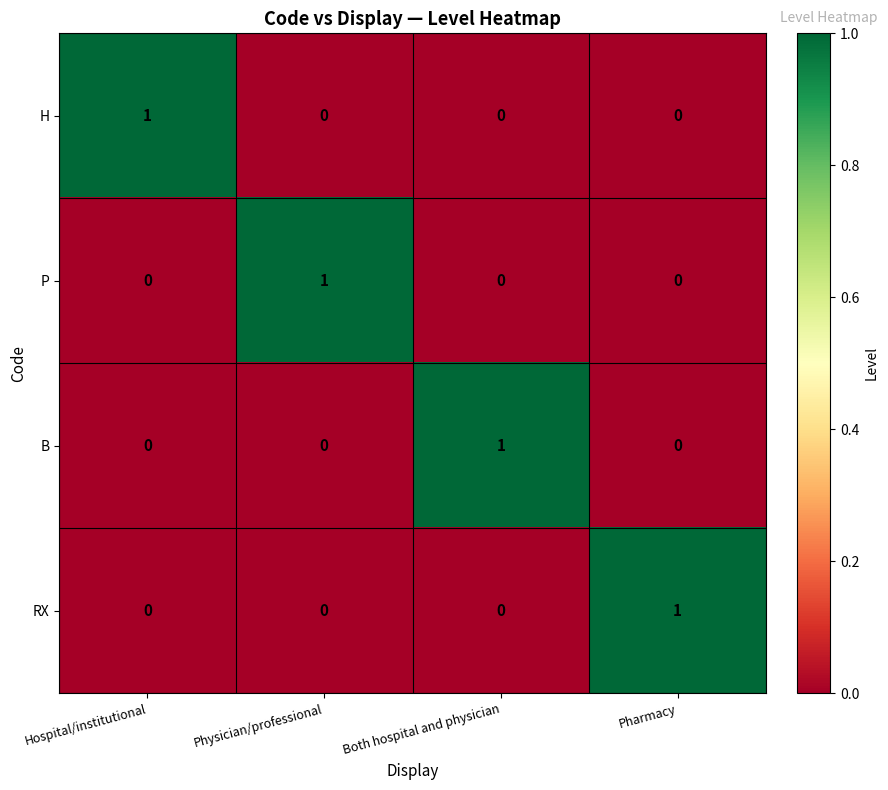

Is it true that H equals 0 at Pharmacy?

True